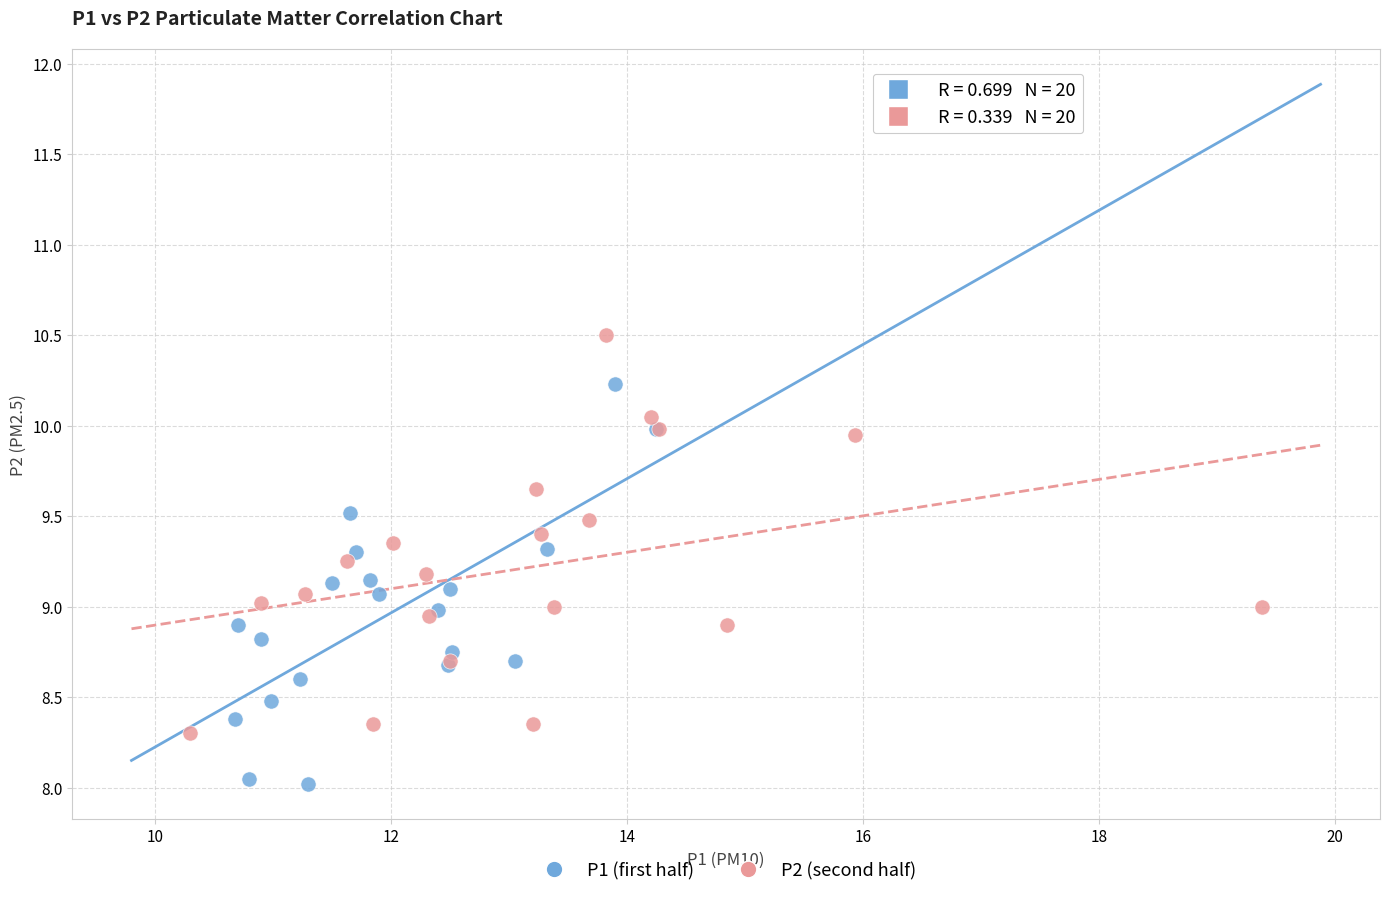

Which series contains the highest Y value?

P2 (second half)